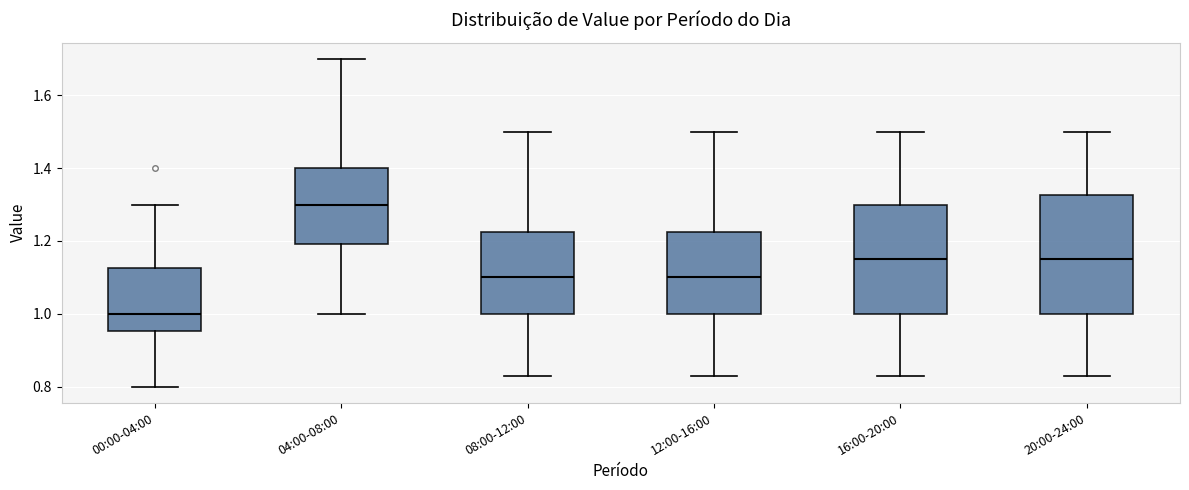

Which box's median line is the lowest?

00:00-04:00